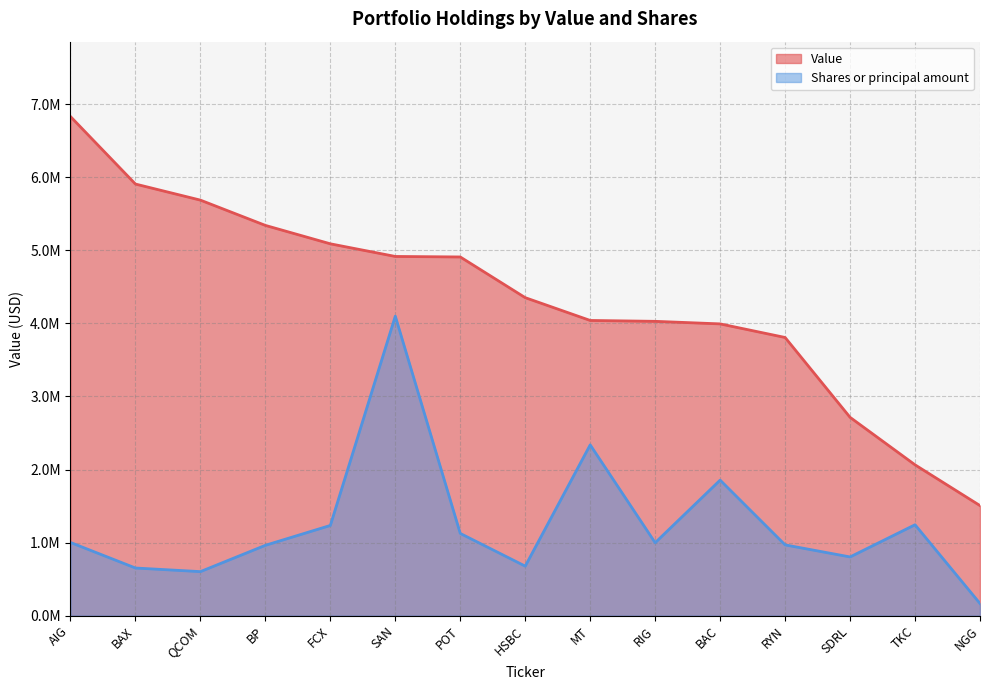

Where is Value nearest to the value 4168500?

MT